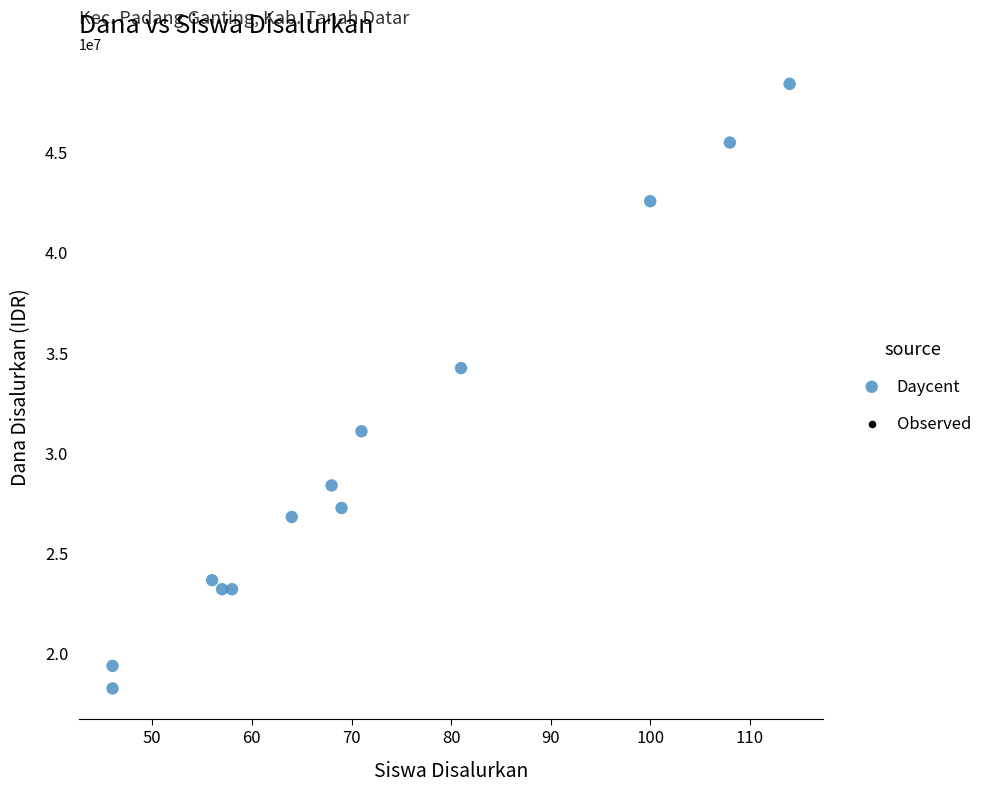

What is the range of Y values (max minus min)?

30150000